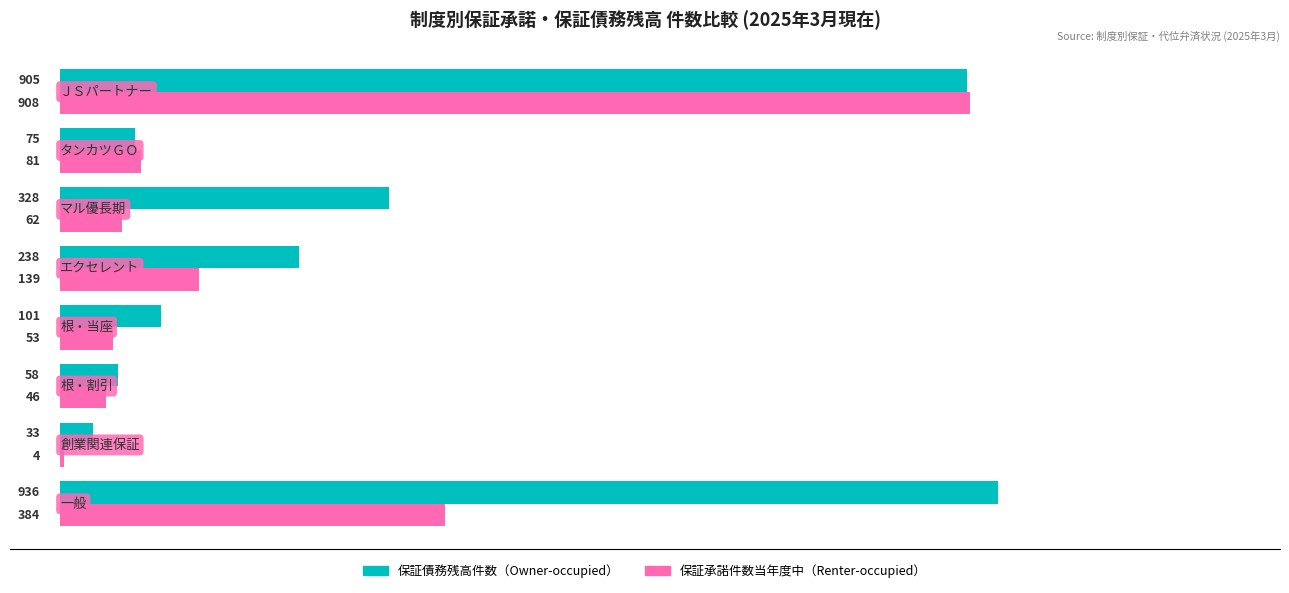

What is the smallest value displayed?

4